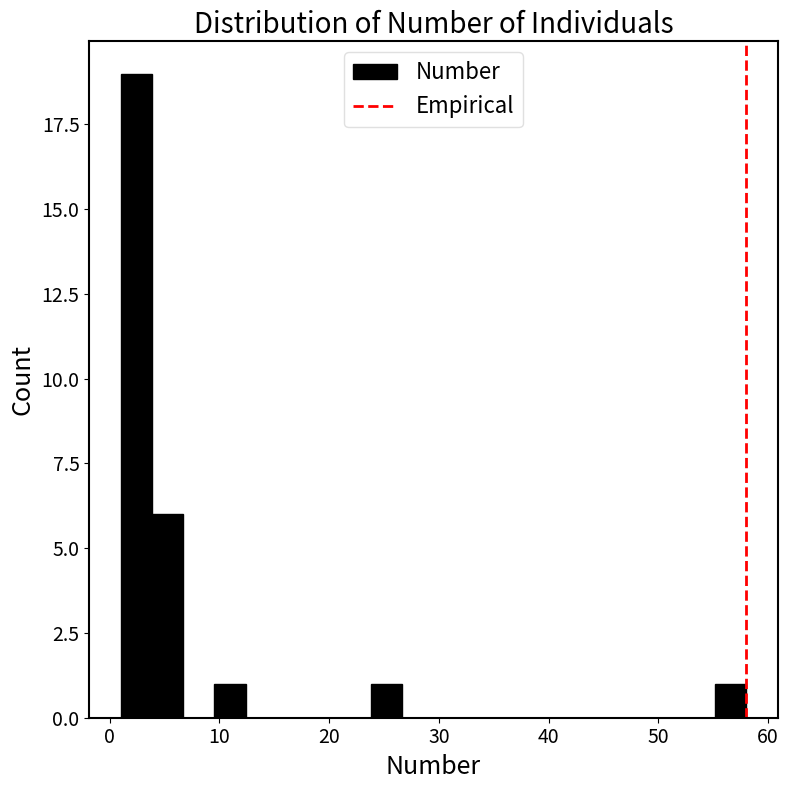

Around what value on the x-axis is the tallest bar? Give the approximate position of its centre, as read against the axis.

2